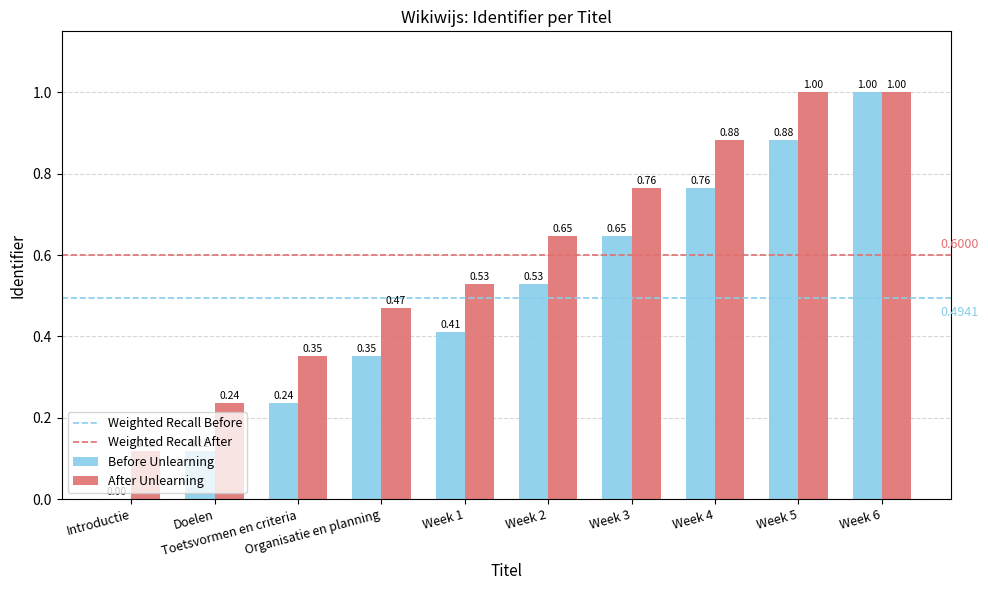

Which series has the largest total across all categories?

After Unlearning